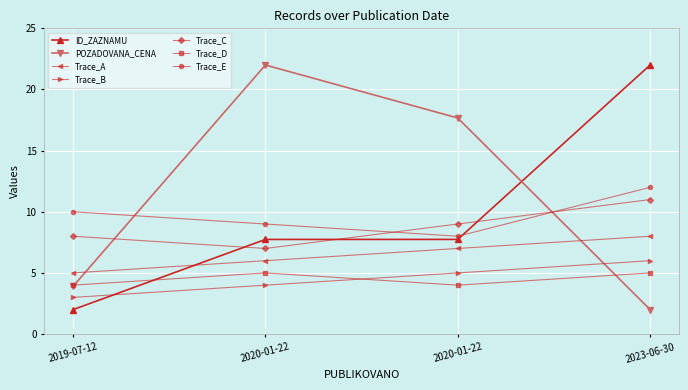

How many data points in ID_ZAZNAMU are less than 7?

1